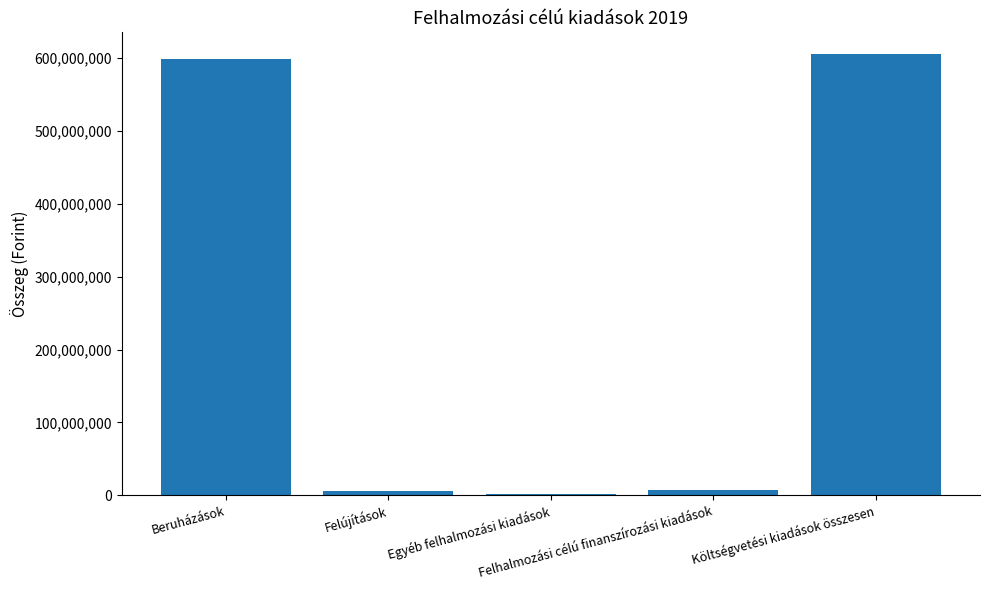

Are the bars horizontal?

No